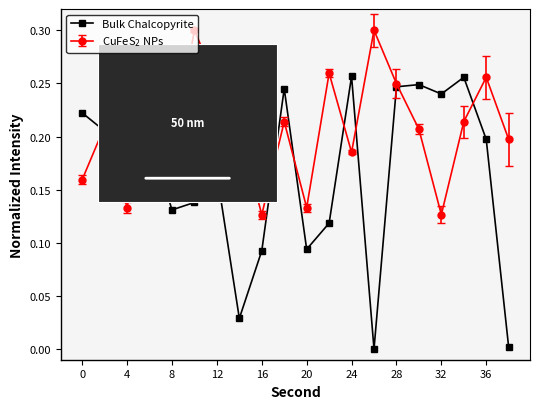

Which series has the largest range (max minus min)?

Bulk Chalcopyrite